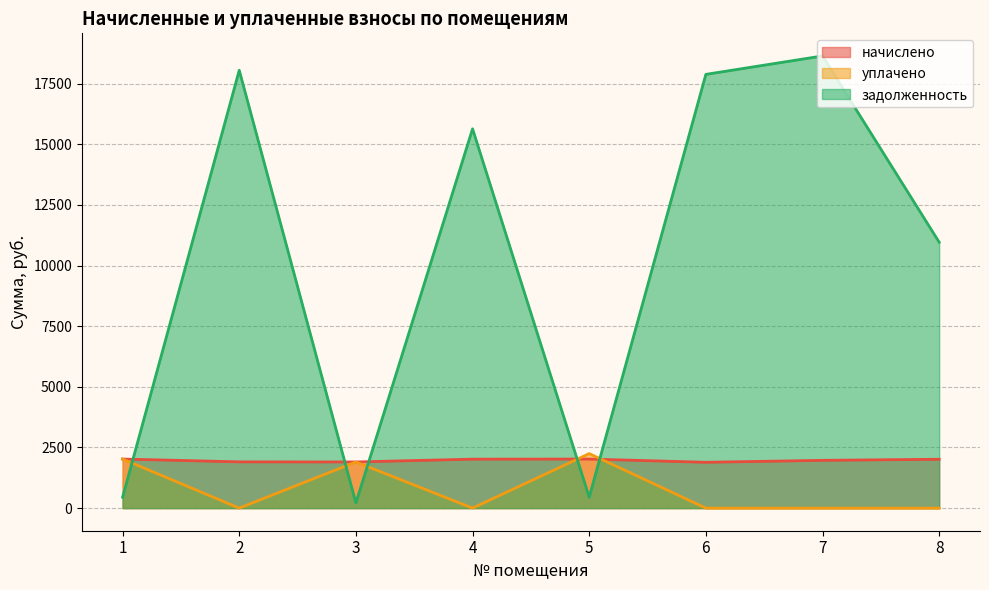

What is the value of the задолженность point at the 2nd from the left?

18051.7